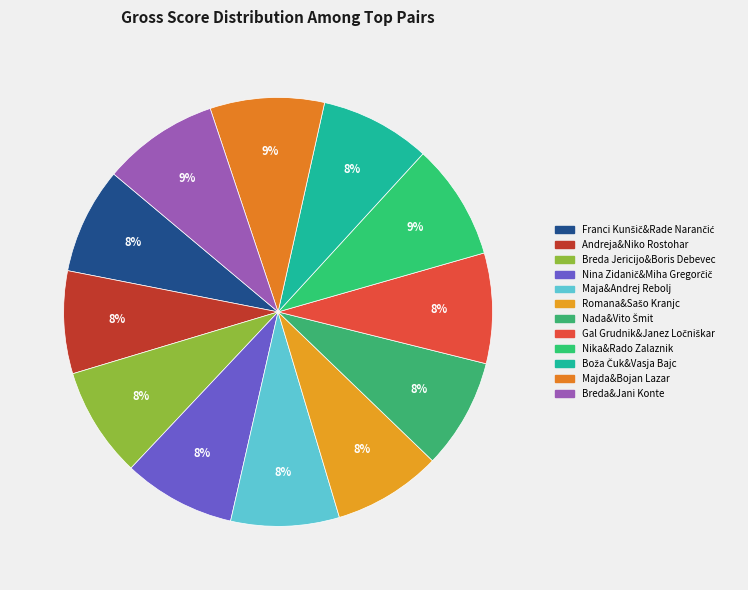

Count the number of slices in the pie.

12